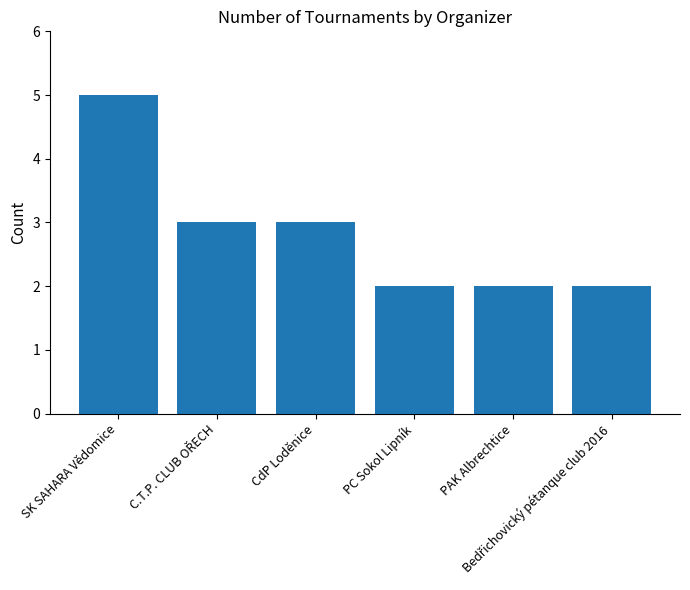

How many bars are there in total?

6